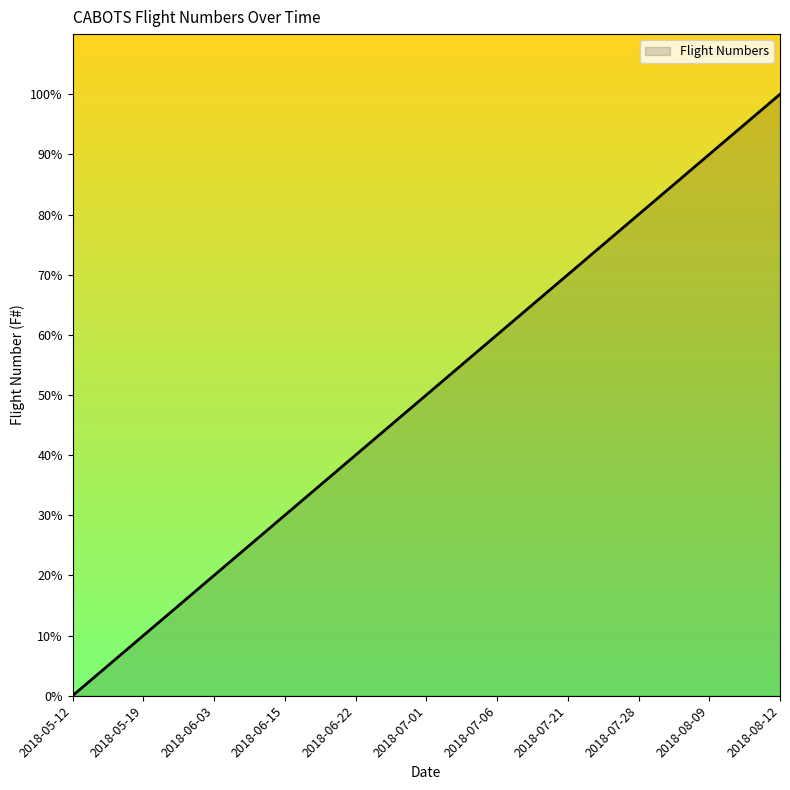

The chart shows a value of 46 at 2018-06-15. True or false?

False